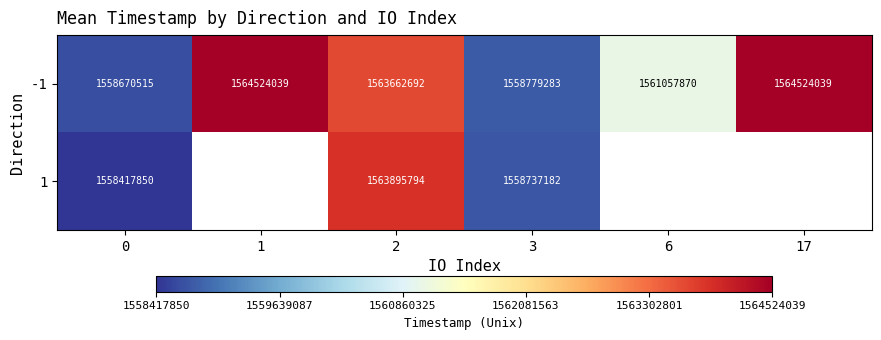

What is the sum of the 1 values at 2 and 3?

3122632976